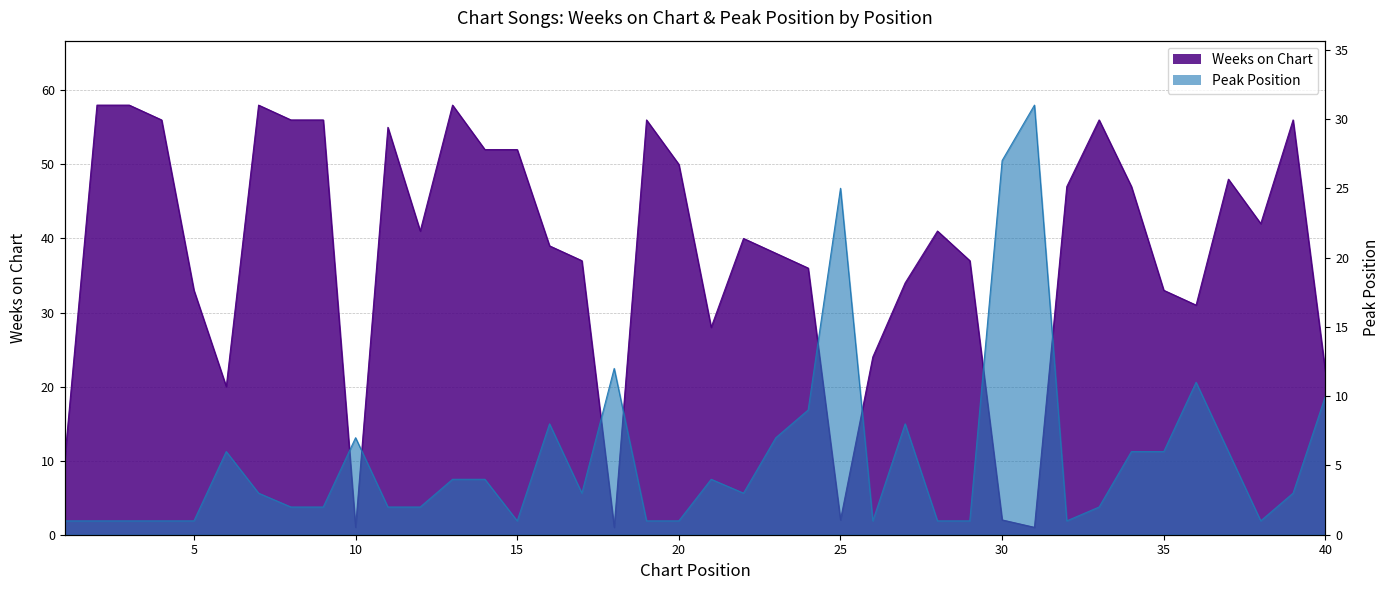

At which category is the sum across all series the highest?

13